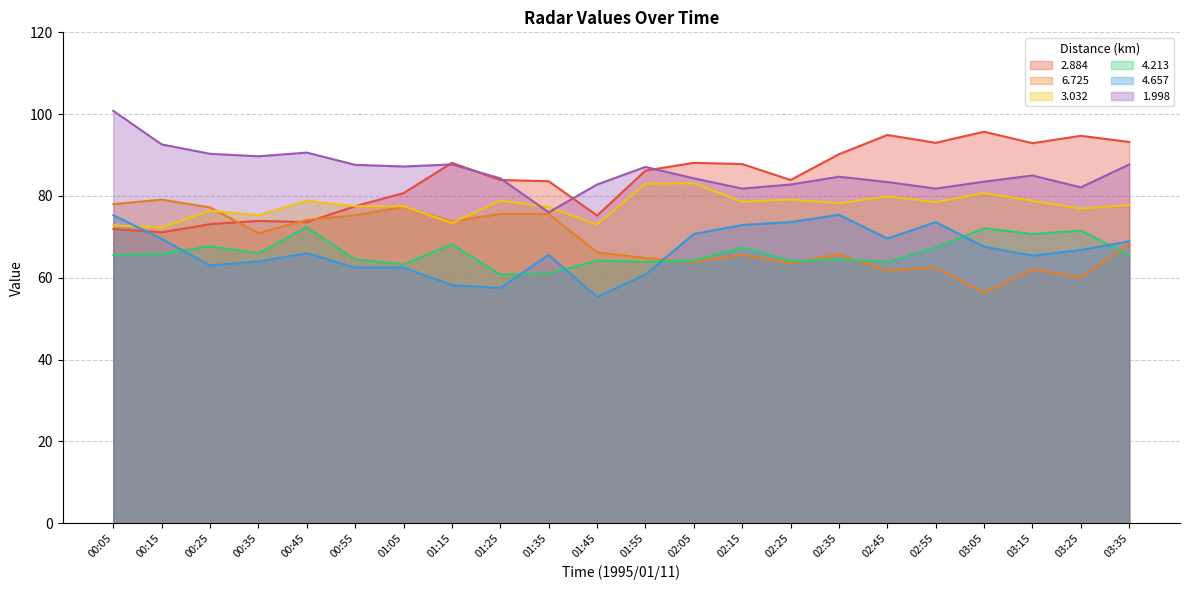

Which series has the widest spread of values?

1.998